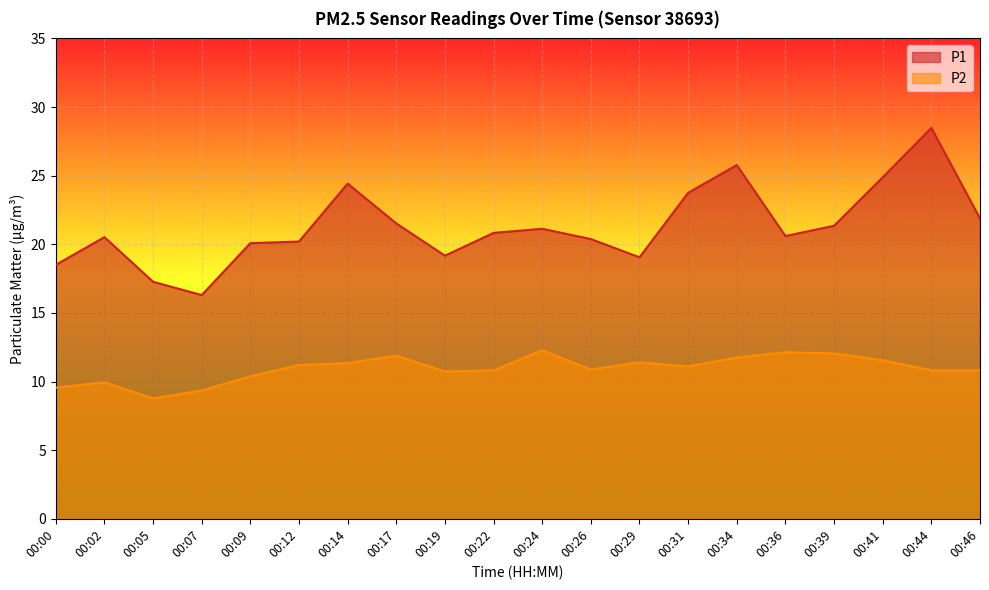

What value does the P1 series have at 00:14?

24.4